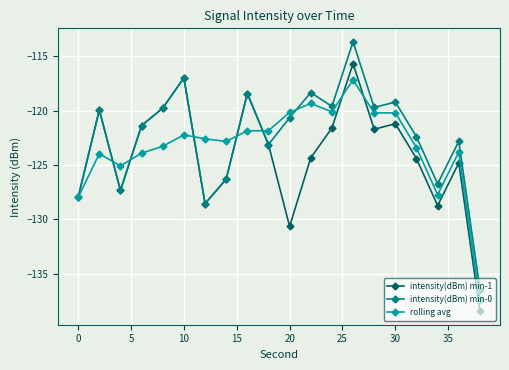

What is the difference between the maximum and minimum values in the rolling avg series?

20.3